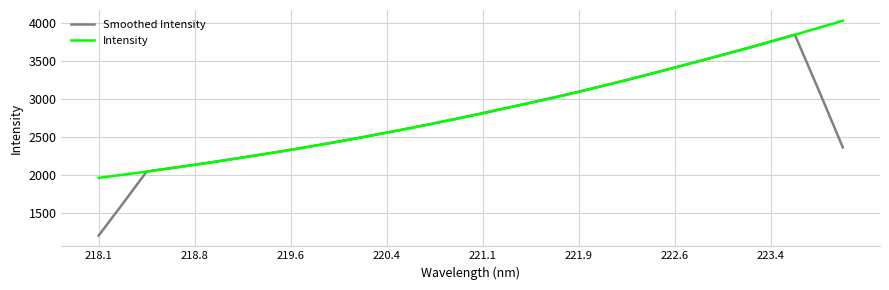

What is the minimum value for Intensity?

1957.0